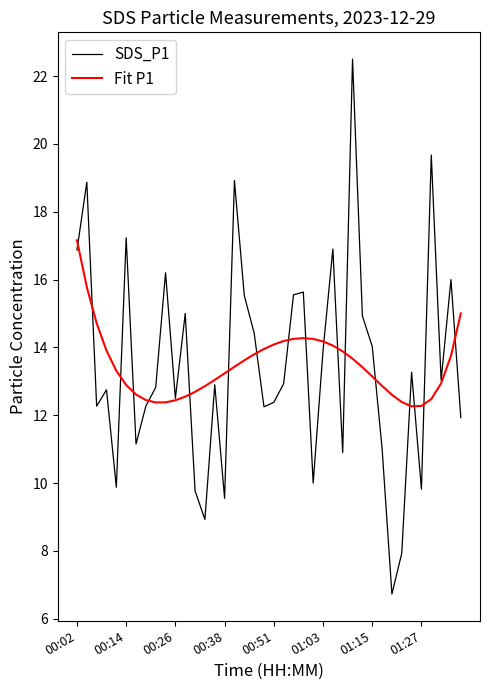

What is the smallest value displayed?

6.7